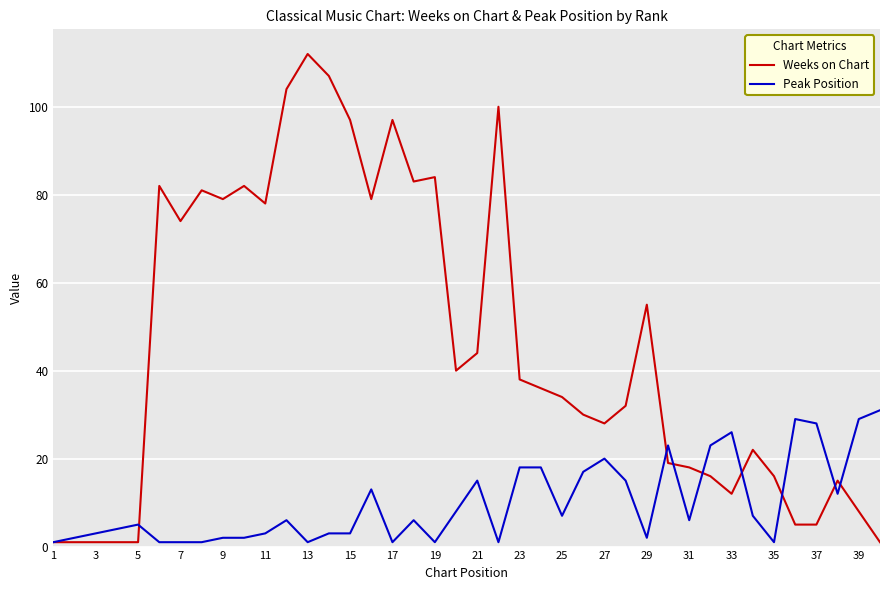

Rank the series by their maximum value, from lowest to highest.

Peak Position, Weeks on Chart